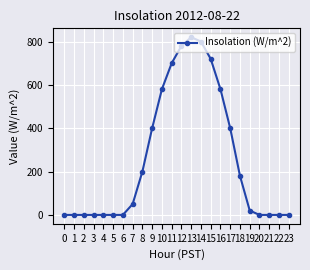

Is it true that the value at 6 is 0?

True